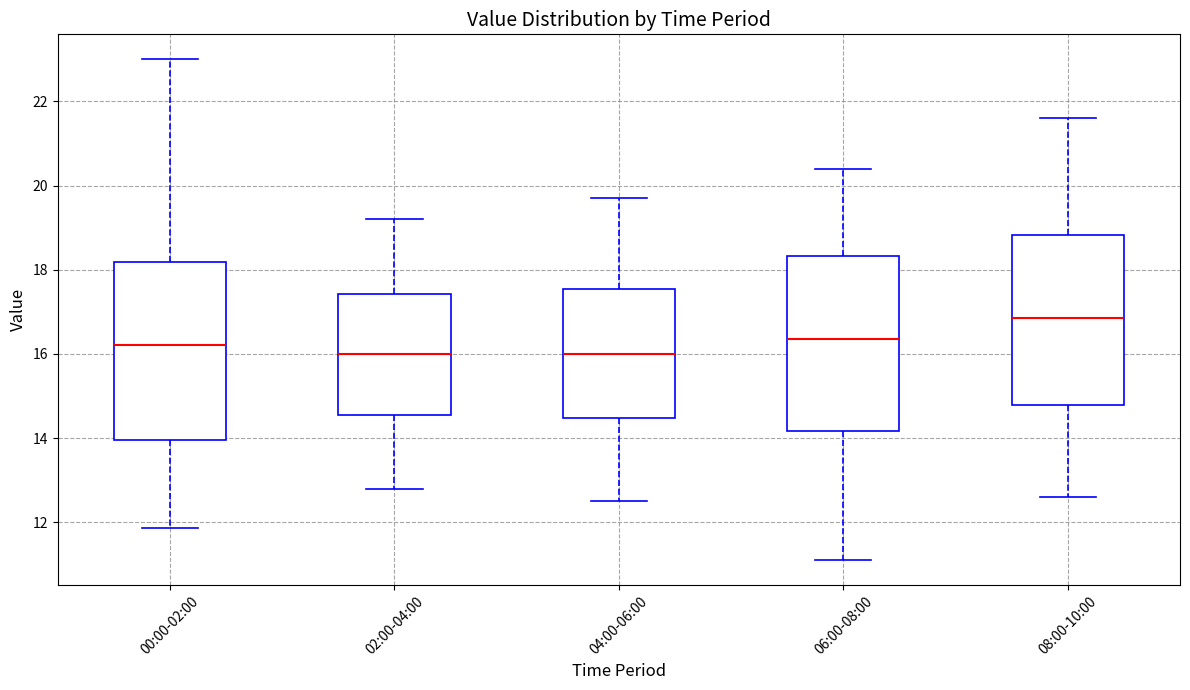

Reading left to right, read every box against the y-axis: the position of its median line, the range the box covers, and the ends of its whiskers. The values are not printed on the chart, so give them approximately, as read against the axis.

00:00-02:00: median 16.2, box 14.0 to 18.2, whiskers 11.8 to 23.0
02:00-04:00: median 16.0, box 14.6 to 17.4, whiskers 12.8 to 19.2
04:00-06:00: median 16.0, box 14.4 to 17.6, whiskers 12.6 to 19.8
06:00-08:00: median 16.4, box 14.2 to 18.4, whiskers 11.2 to 20.4
08:00-10:00: median 16.8, box 14.8 to 18.8, whiskers 12.6 to 21.6